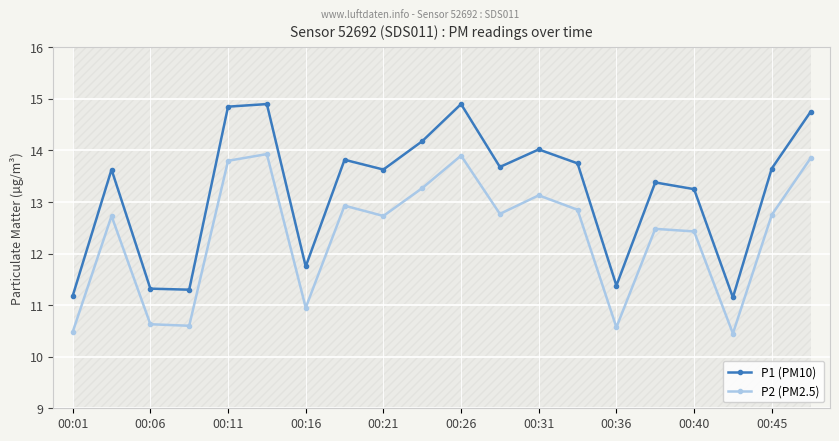

How many values in the P2 (PM2.5) series exceed 12?

14